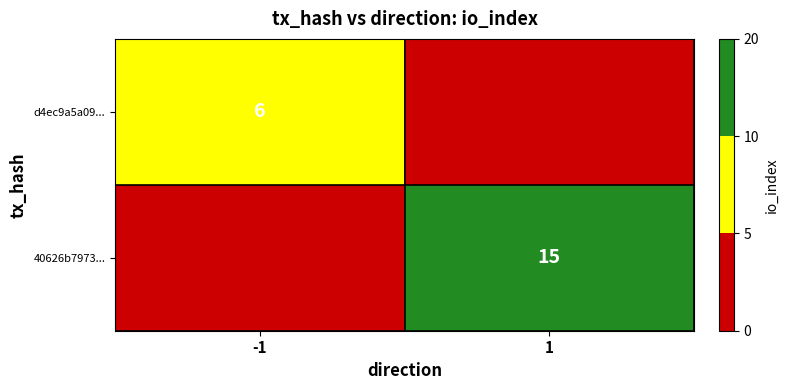

The value of 40626b7973... at 1 is 24. True or false?

False